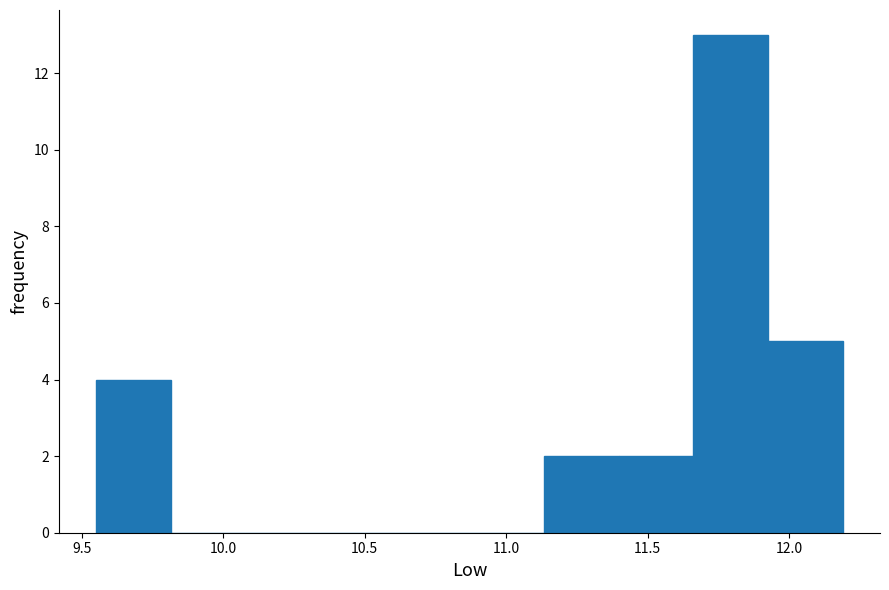

Reading left to right, transcribe this chart: for each bar, give the range it covers on the x-axis and its height. Neither the bar edges nor the heights are printed on the chart, so give them approximately, as read against the axes.

9.55 to 9.80: 4
9.80 to 10.10: 0
10.10 to 10.35: 0
10.35 to 10.60: 0
10.60 to 10.85: 0
10.85 to 11.15: 0
11.15 to 11.40: 2
11.40 to 11.65: 2
11.65 to 11.95: 13
11.95 to 12.20: 5